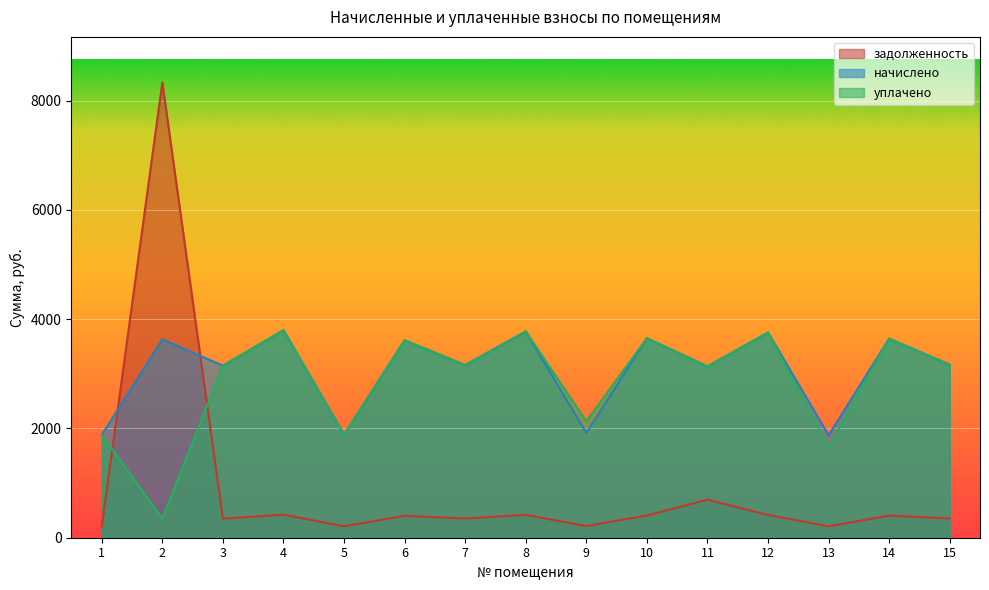

At how many categories does at least one series exceed 7815?

1